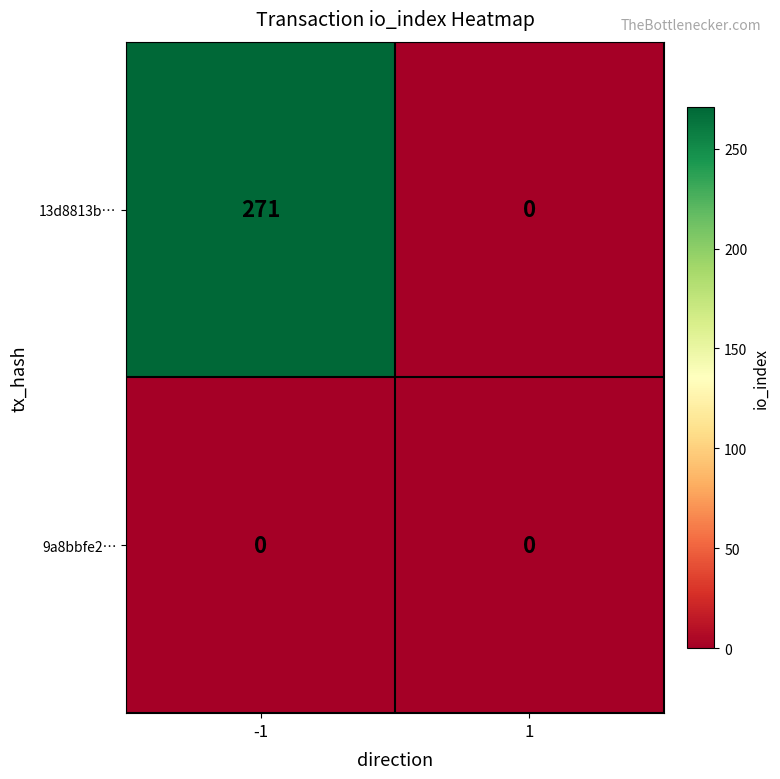

Count the number of categories in the chart.

2